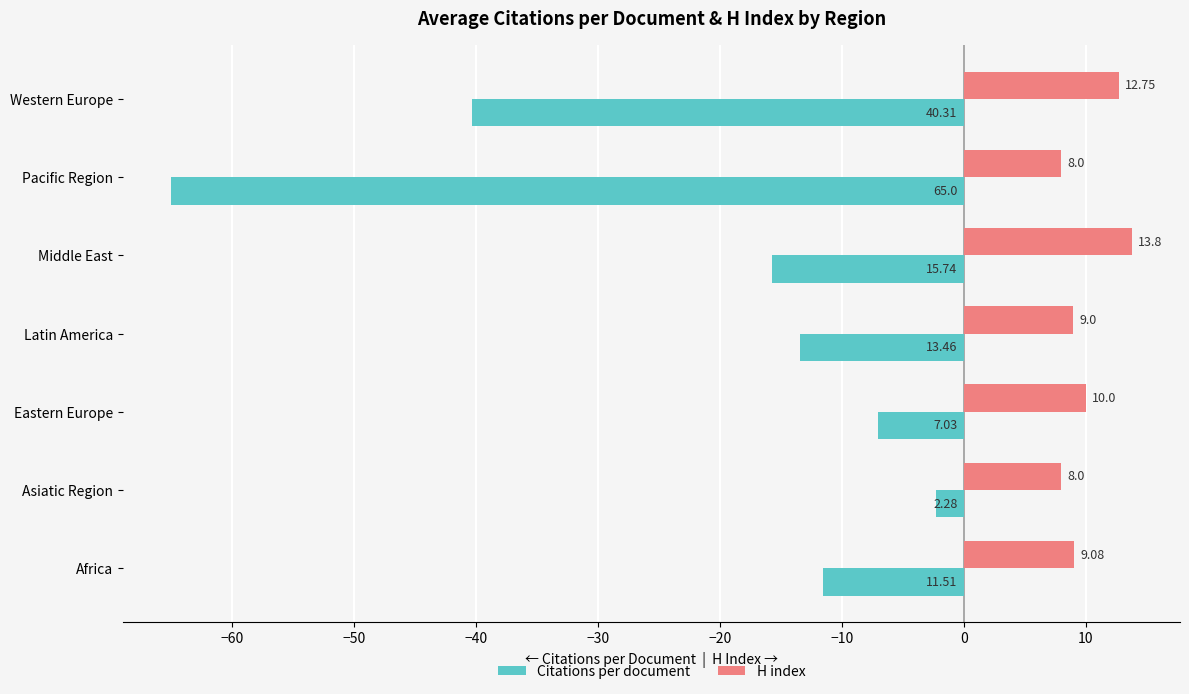

Between Asiatic Region and Western Europe, which series saw the biggest shift?

Citations per document